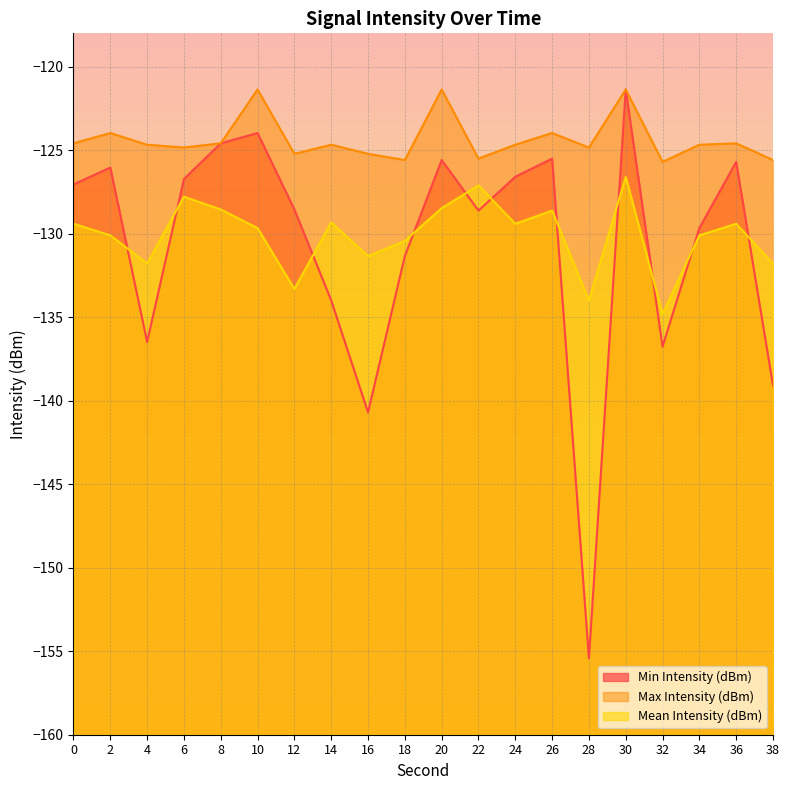

Reading left to right, extract all data points from this chart.

Min Intensity (dBm): -127.0	-126.0	-136.5	-126.7	-124.6	-124.0	-128.5	-134.0	-140.7	-131.3	-125.6	-128.6	-126.6	-125.5	-155.4	-121.4	-136.8	-129.7	-125.7	-139.1
Max Intensity (dBm): -124.6	-124.0	-124.7	-124.8	-124.6	-121.4	-125.2	-124.7	-125.2	-125.6	-121.4	-125.5	-124.7	-124.0	-124.8	-121.4	-125.7	-124.7	-124.6	-125.6
Mean Intensity (dBm): -129.4	-130.1	-131.8	-127.8	-128.5	-129.7	-133.3	-129.3	-131.3	-130.4	-128.5	-127.1	-129.4	-128.6	-134.0	-126.6	-134.8	-130.1	-129.4	-131.8